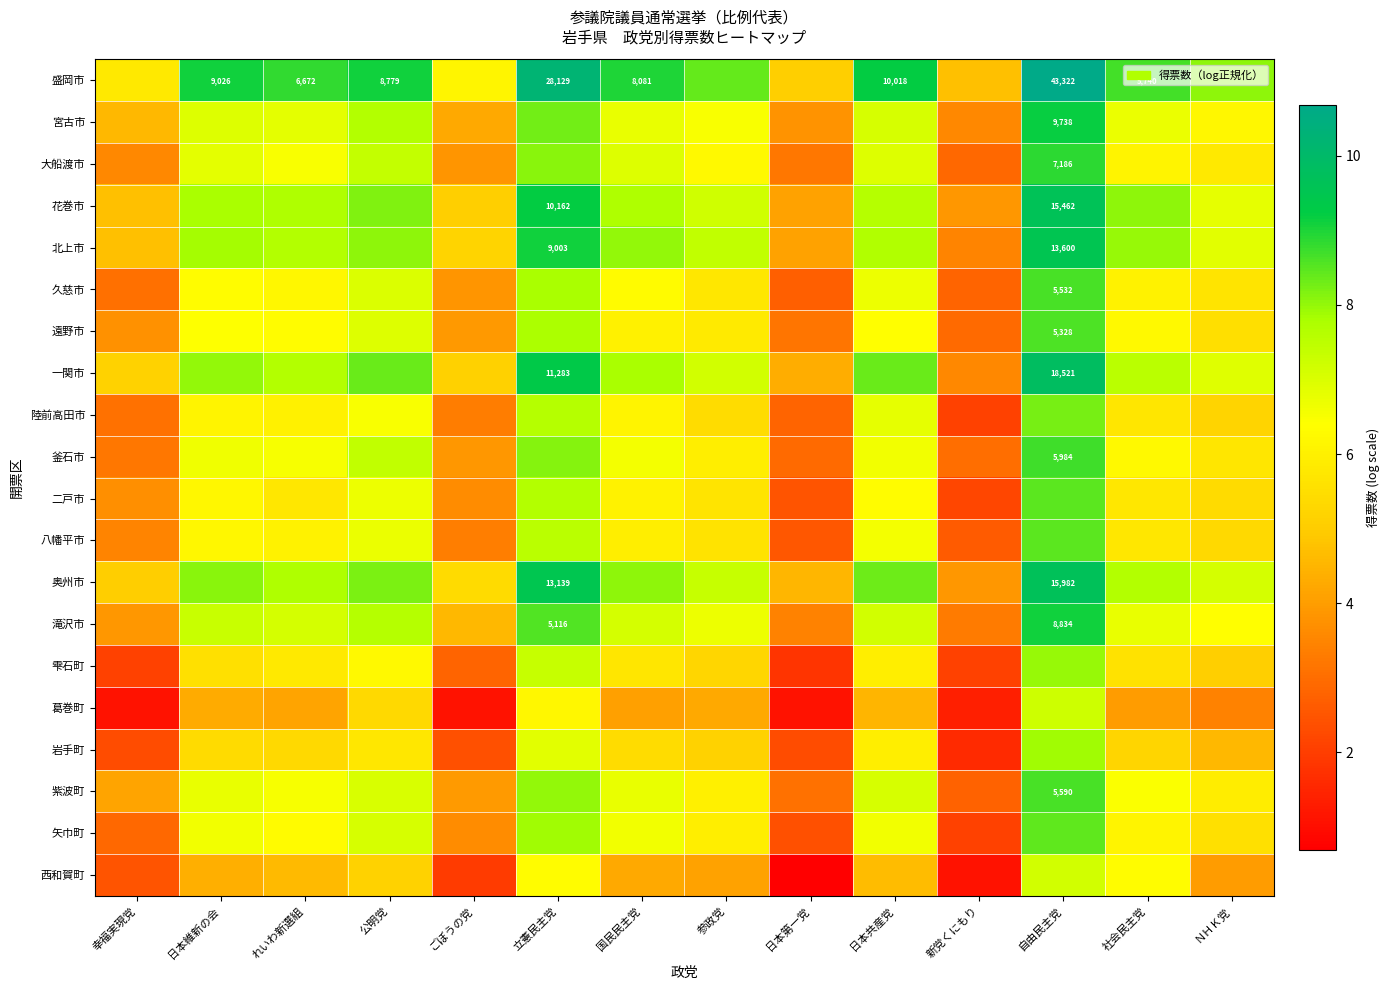

Is the value of 釜石市 at 新党くにもり greater than the value of 紫波町 at 参政党?

No